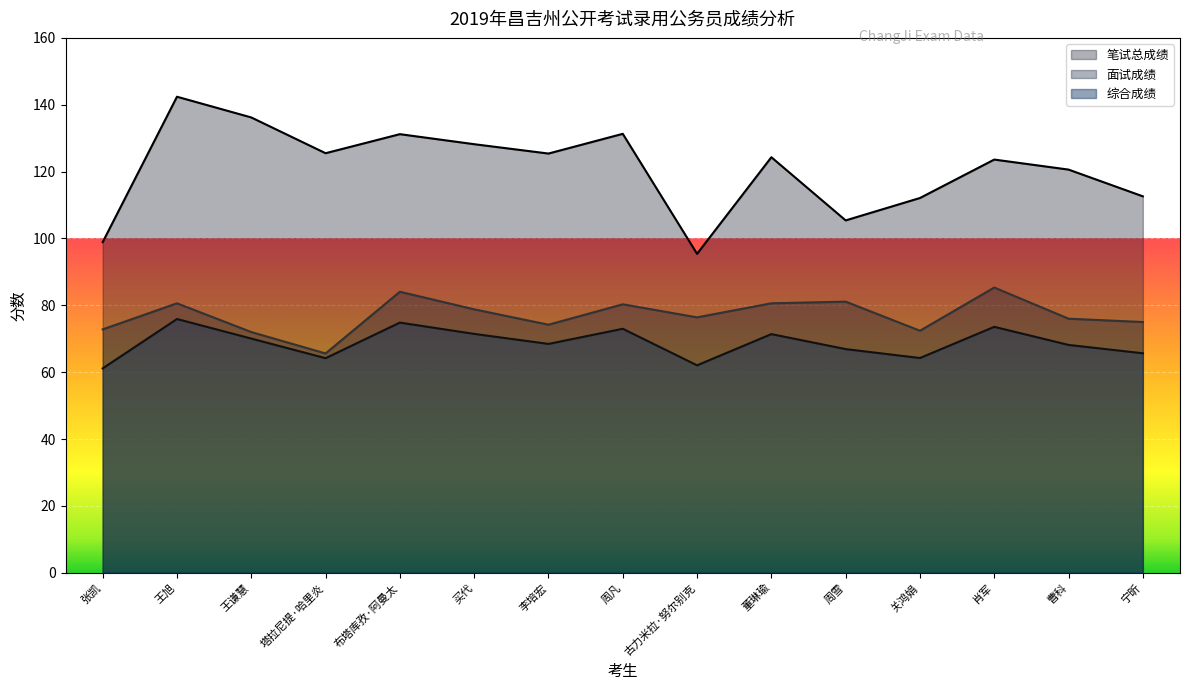

What is the maximum value shown in the chart?

142.4